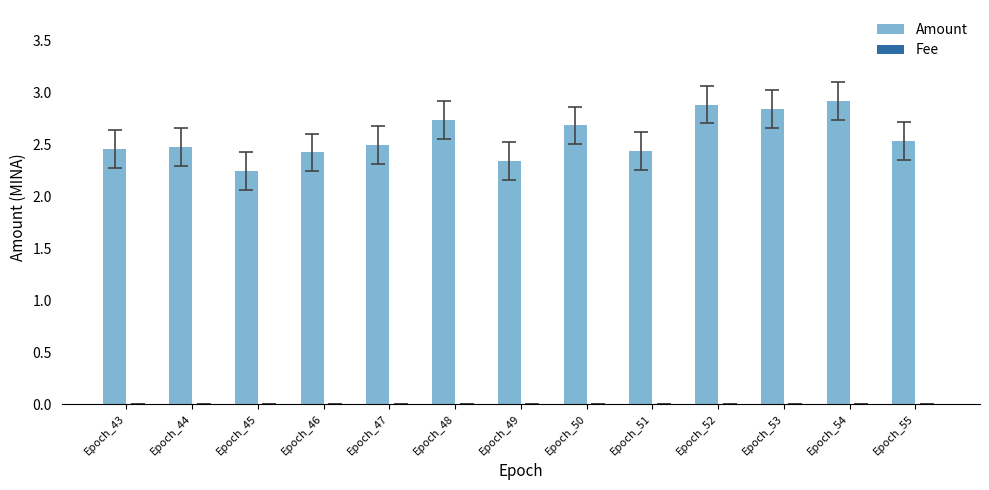

The Amount series shows 3.7 at Epoch_55. True or false?

False